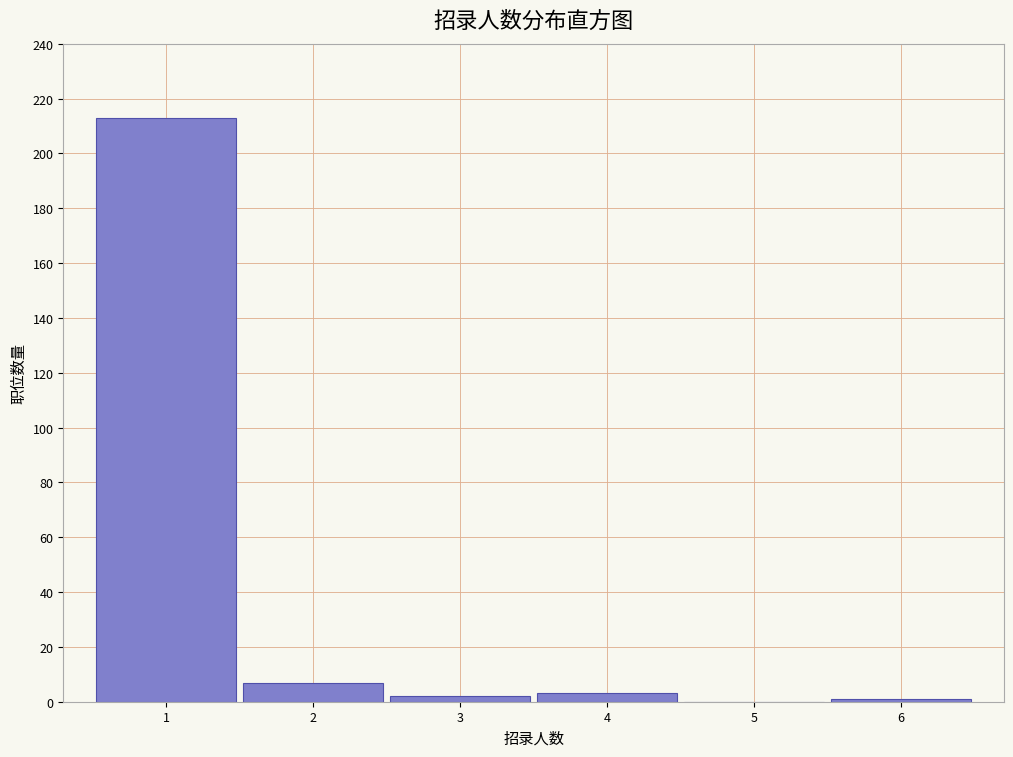

Reading left to right, list every bar in this chart as the range it spans on the x-axis followed by its height. The values are not printed on the chart, so give them approximately, as read against the axis.

0.5 to 1.5: 214
1.5 to 2.5: 8
2.5 to 3.5: 2
3.5 to 4.5: 4
4.5 to 5.5: 0
5.5 to 6.5: under 2